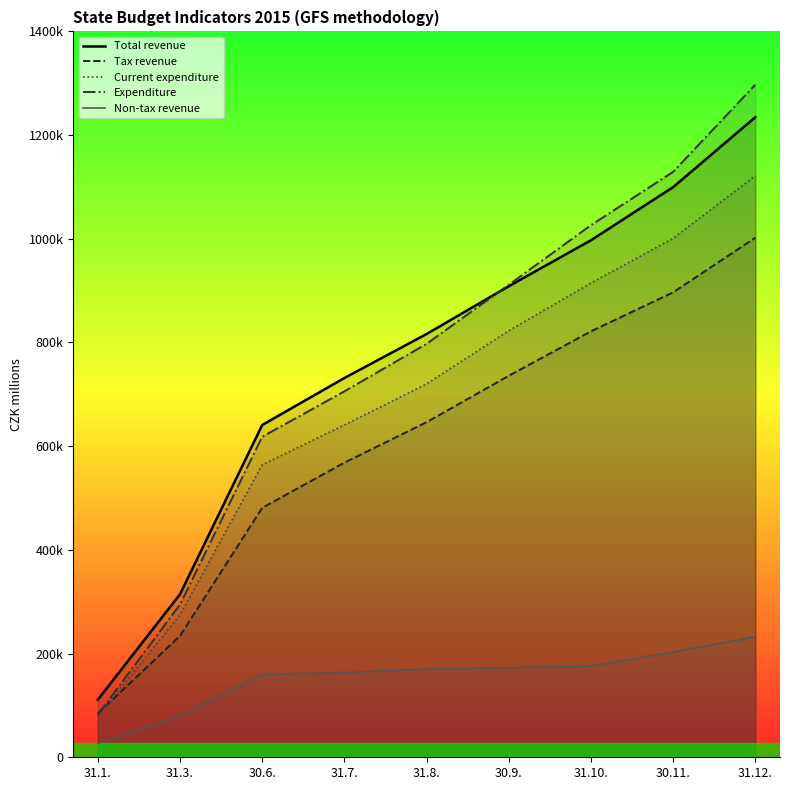

What is the maximum value shown in the chart?

1297322